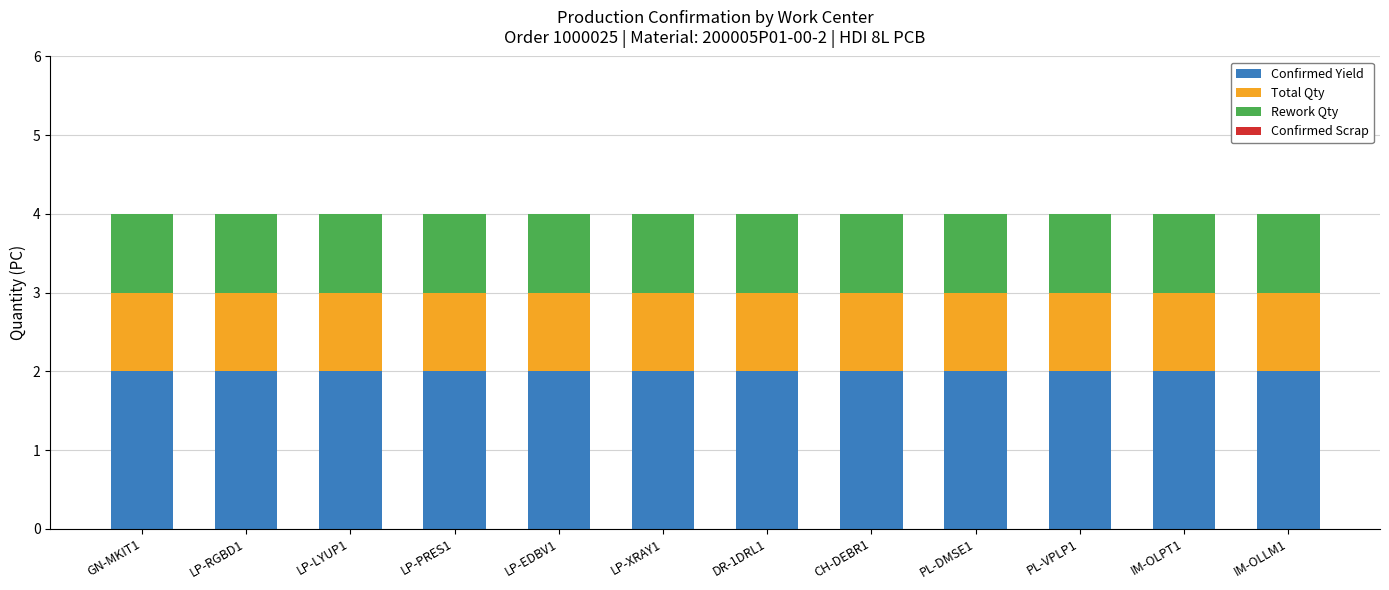

The value of Confirmed Yield at CH-DEBR1 is 1. True or false?

False